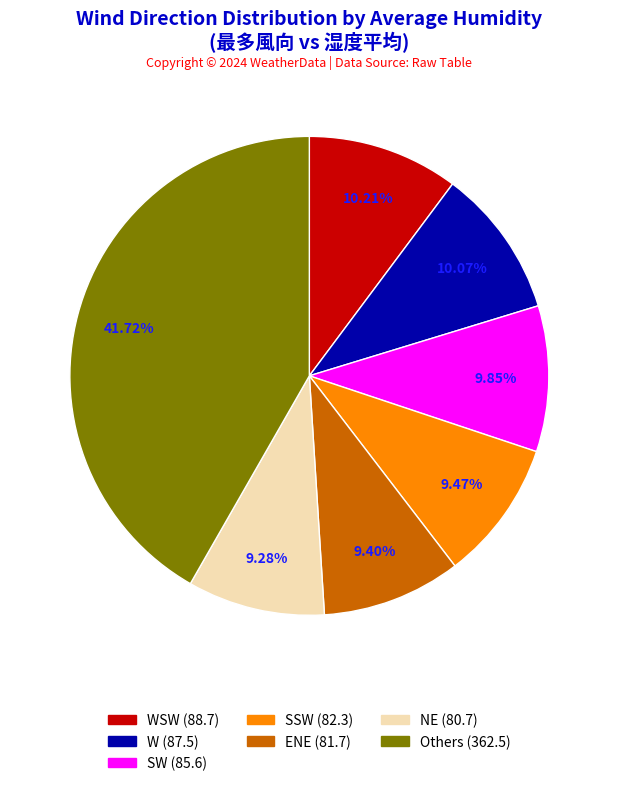

Is there any slice that represents more than half of the pie?

No